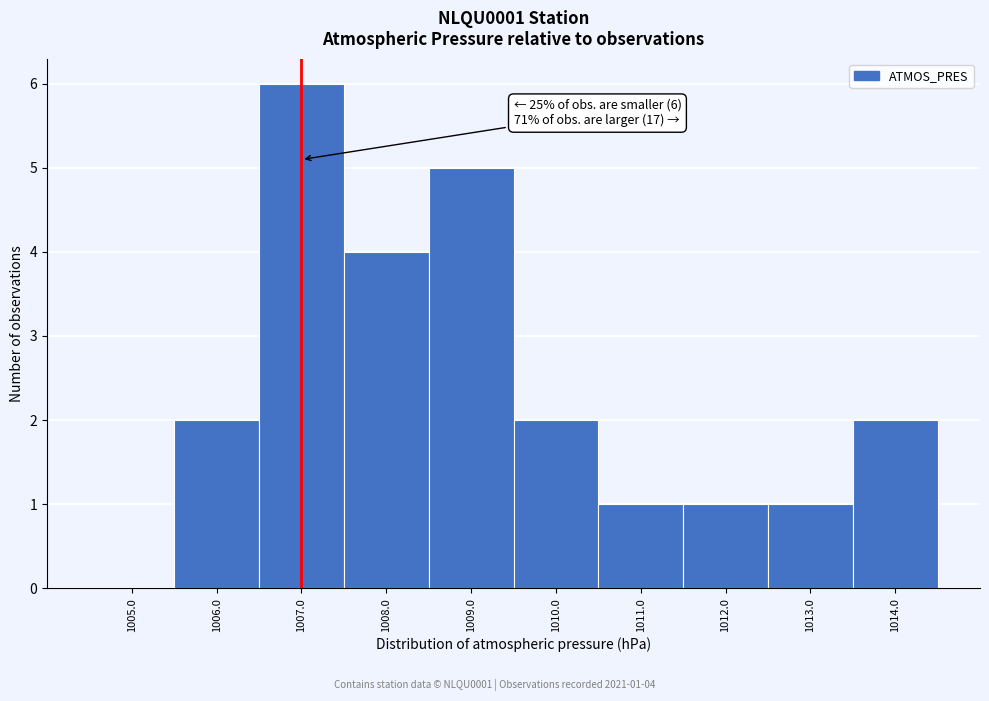

Which range on the x-axis has the tallest bar?

1006.5 to 1007.5